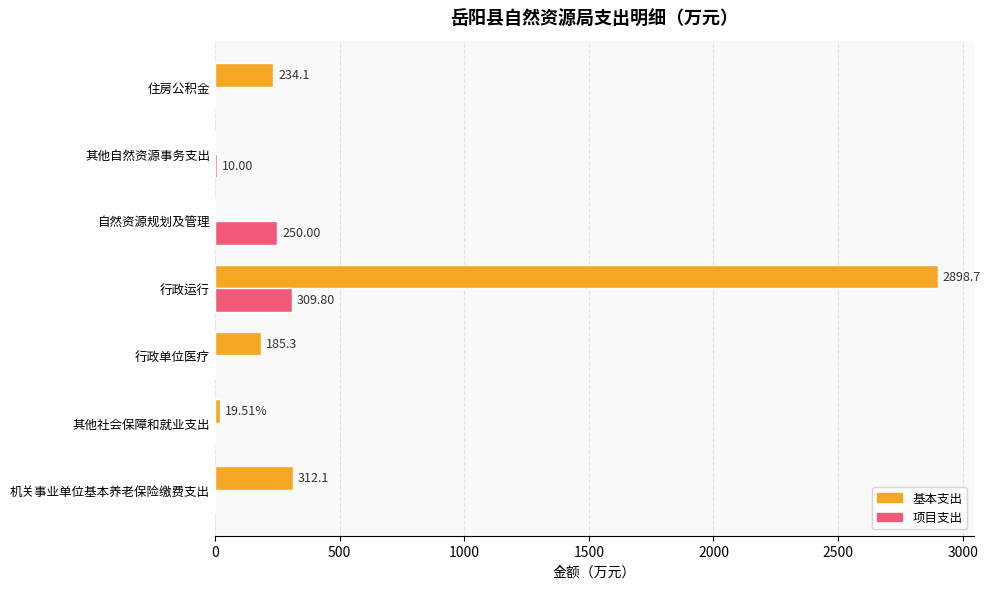

What is the sum of all 项目支出 values?

569.8